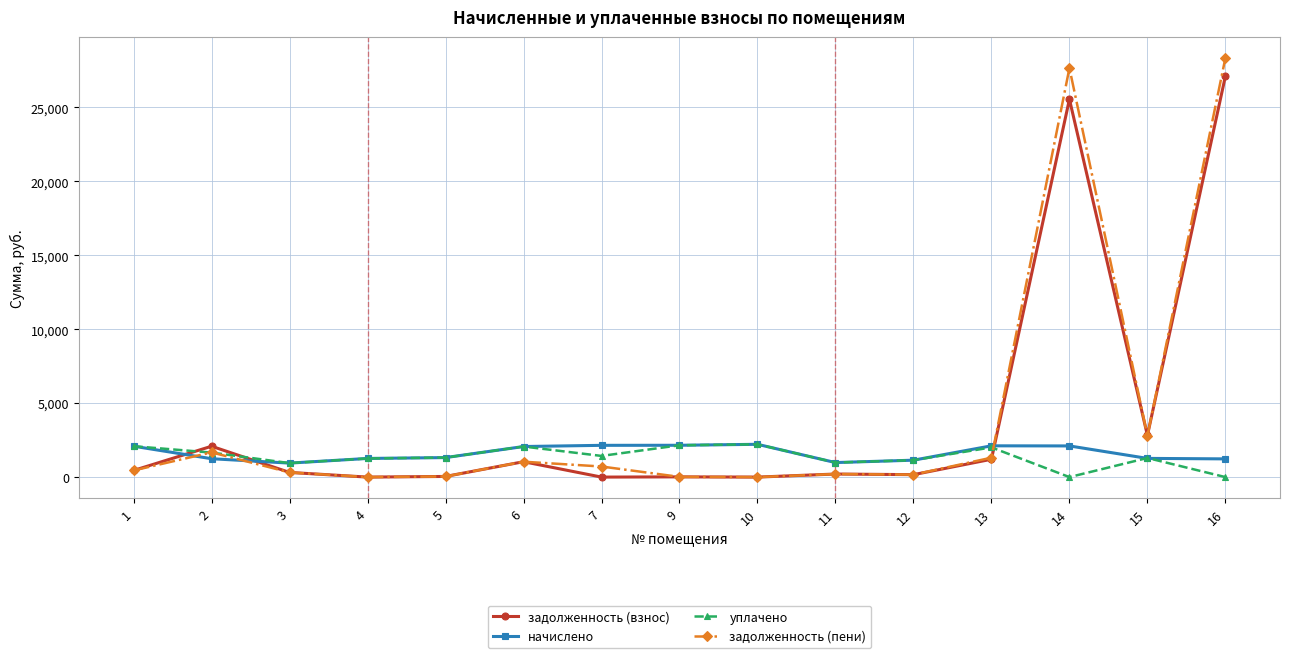

What is the value of the начислено point at the 5th from the left?

1319.8